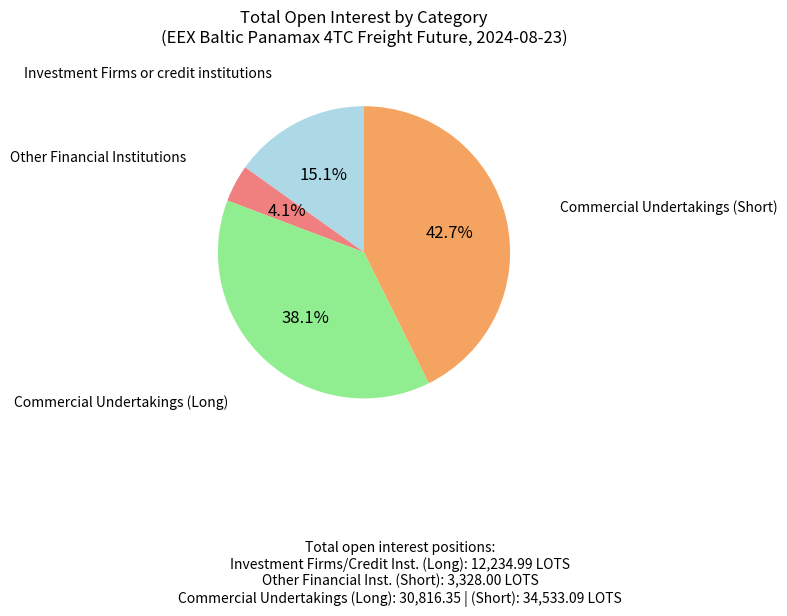

Does any single category account for the majority?

No